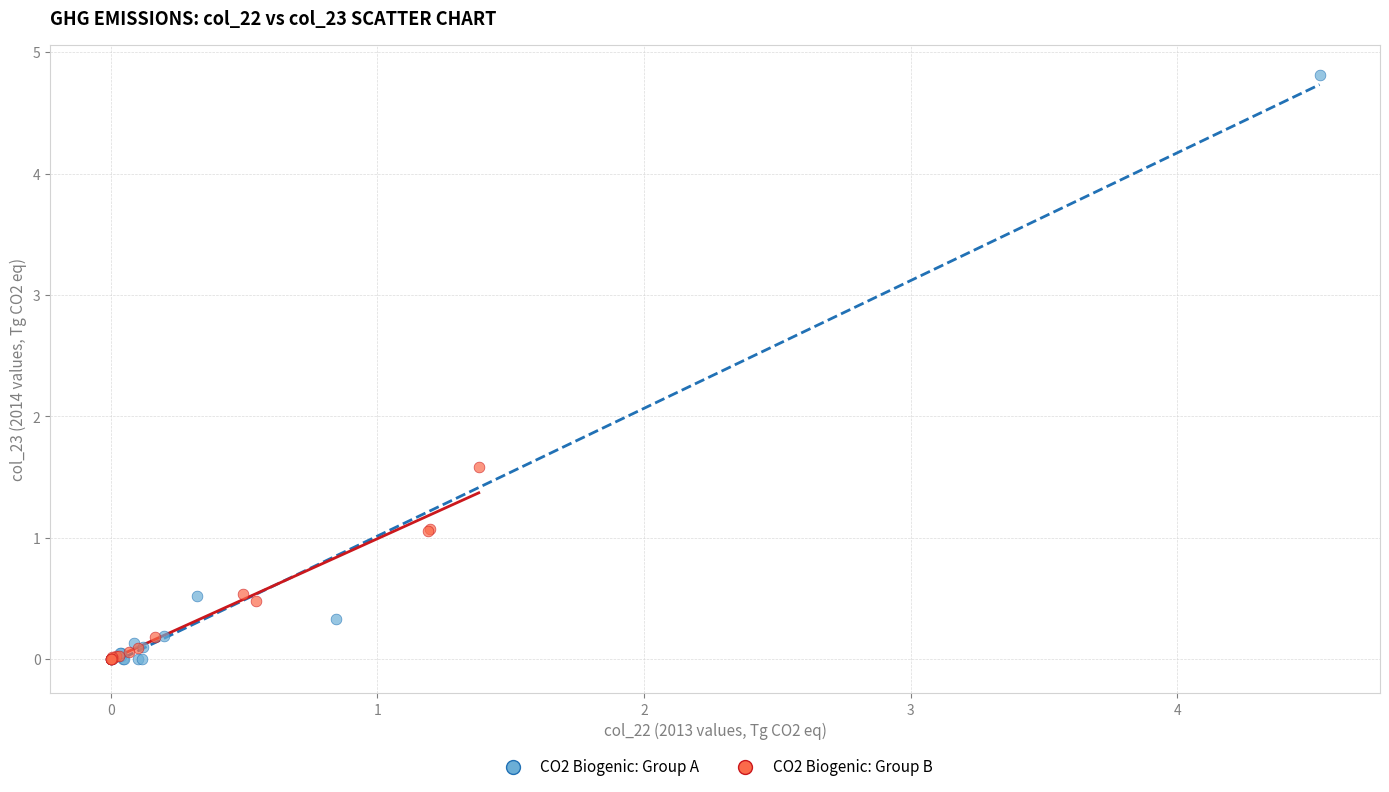

Which series has the largest Y range (max minus min)?

CO2 Biogenic: Group A